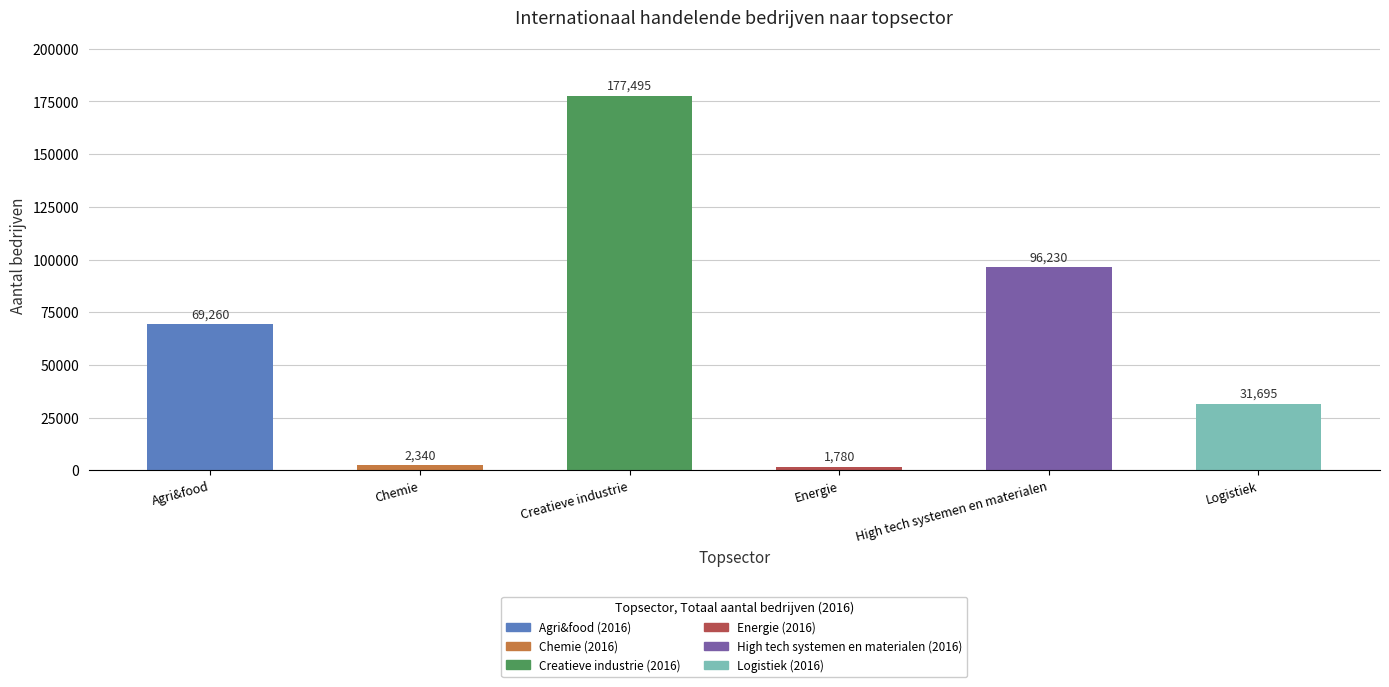

How many data points does each series have?

6